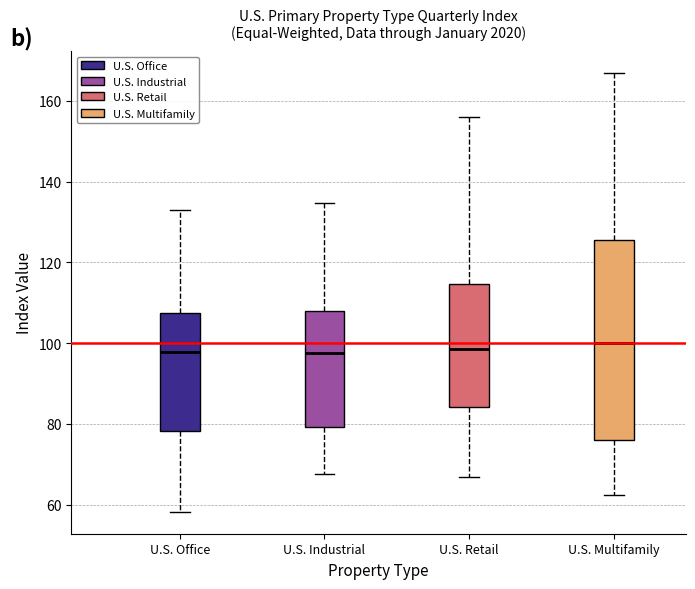

Comparing the boxes themselves (not the whiskers), which one is the tallest?

U.S. Multifamily